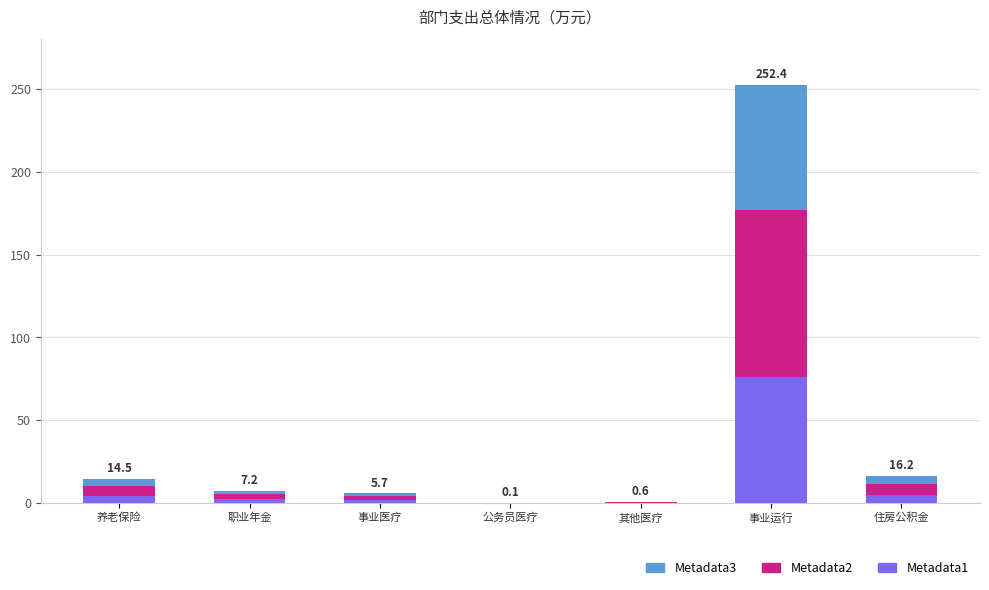

Is it true that Metadata1 equals 75.7 at 事业运行?

True